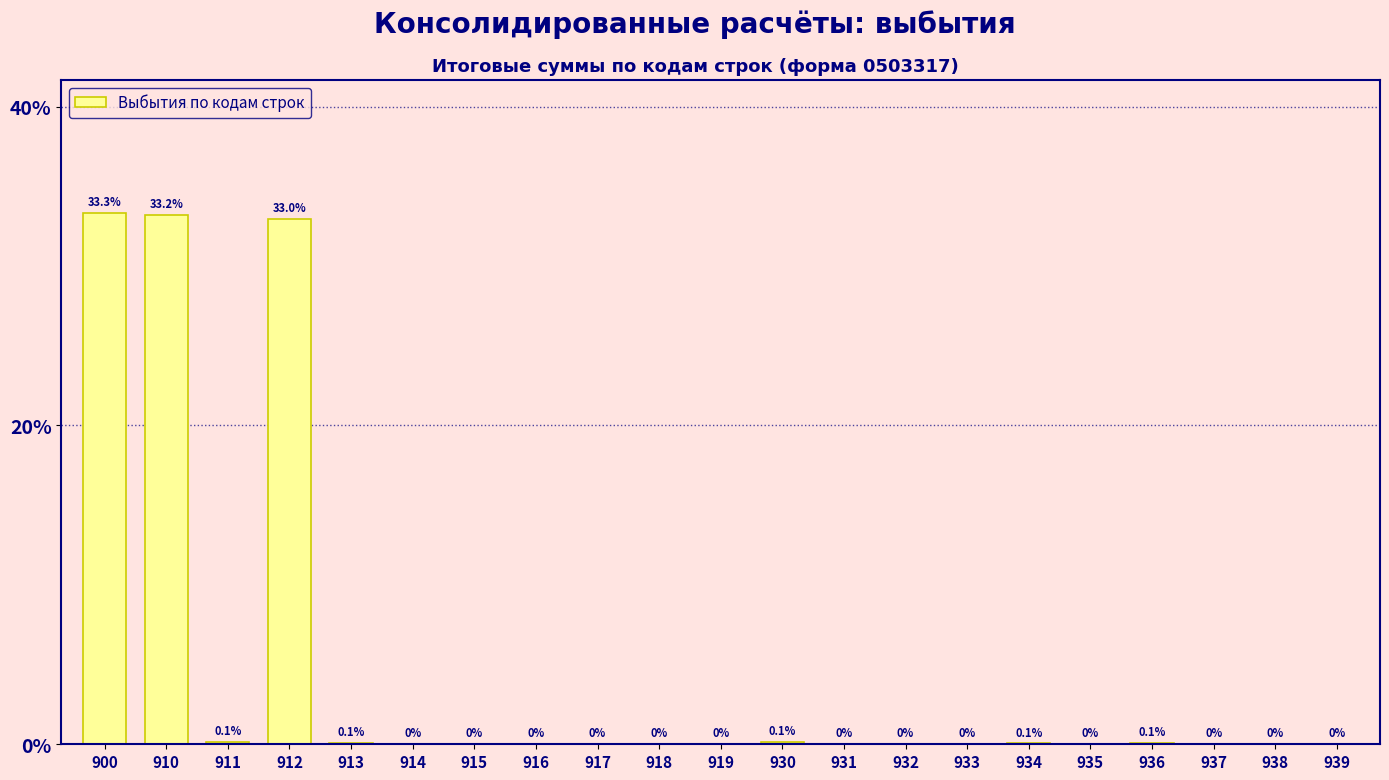

Reading left to right, what are all the values shown in this chart?

900=33.3	910=33.2	911=0.1	912=33.0	913=0.1	914=0.0	915=0.0	916=0.0	917=0.0	918=0.0	919=0.0	930=0.1	931=0.0	932=0.0	933=0.0	934=0.1	935=0.0	936=0.1	937=0.0	938=0.0	939=0.0